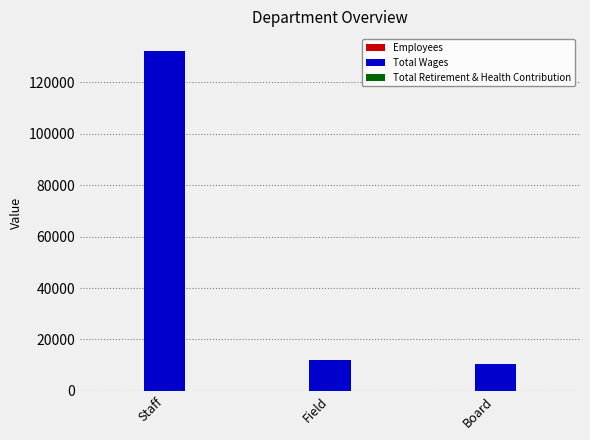

True or false: Total Wages has a value of 12047 at Field.

True